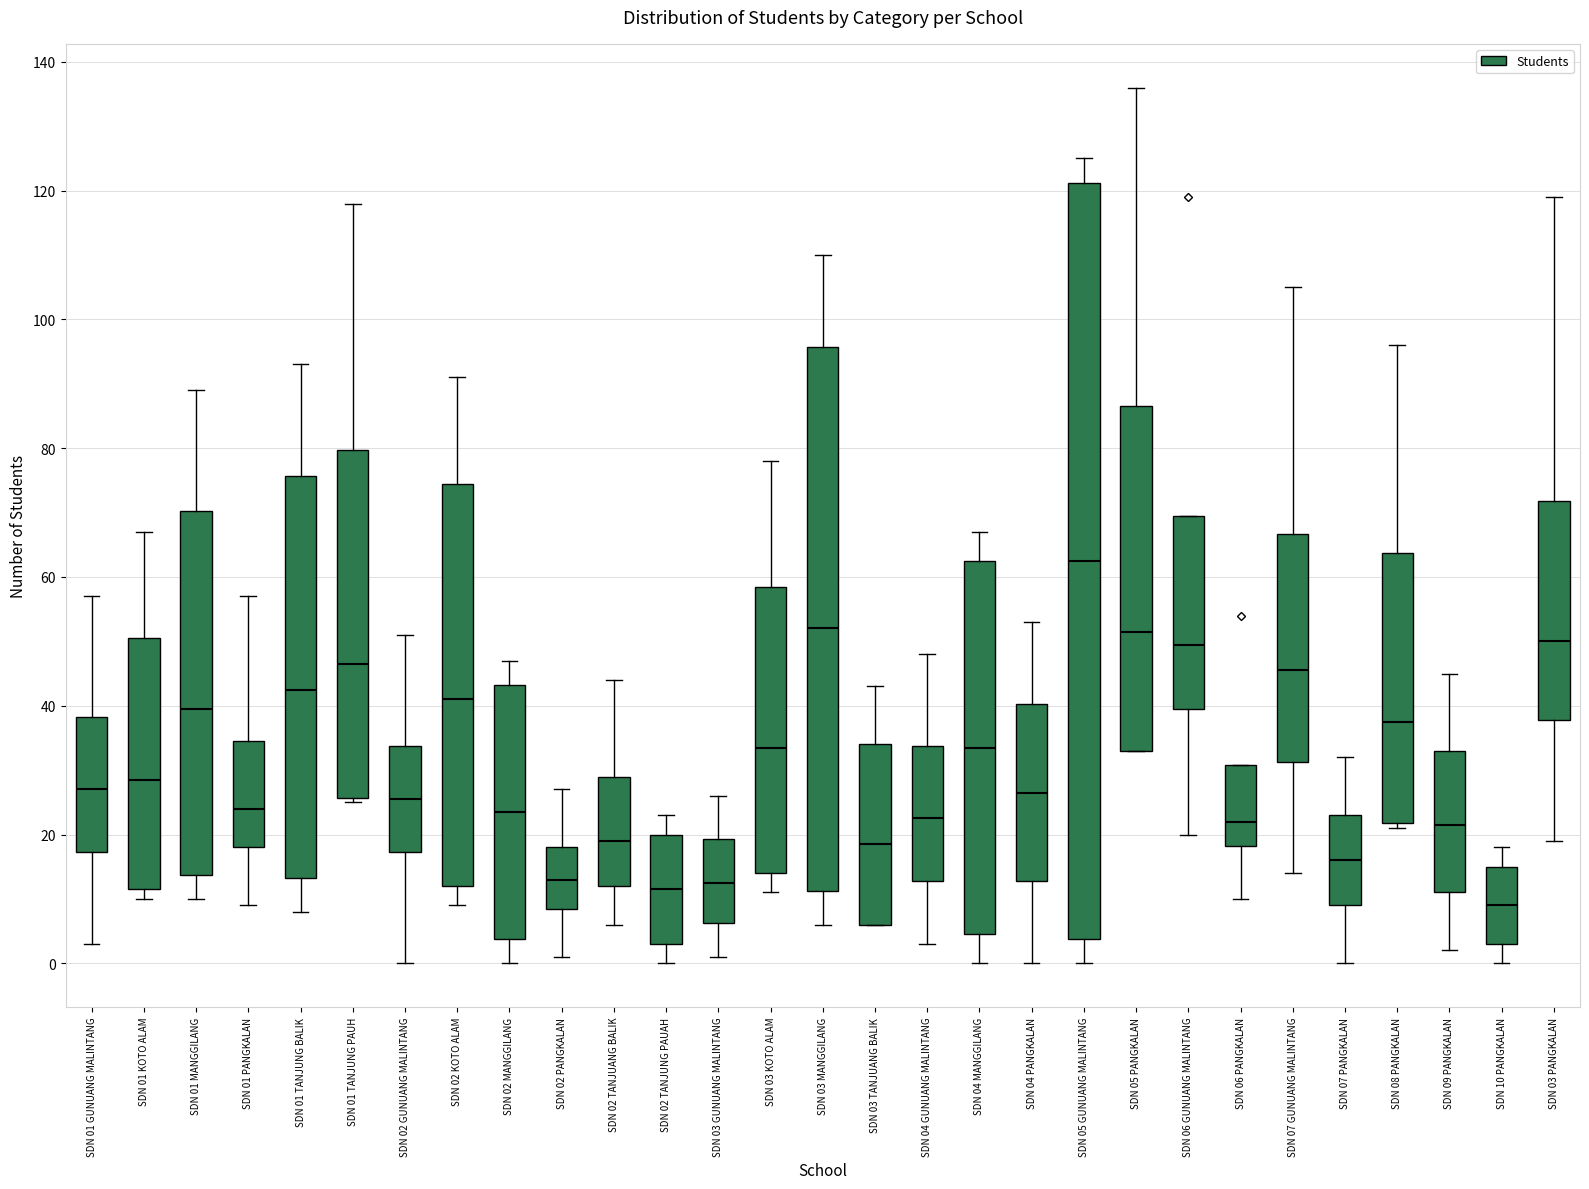

Reading left to right, transcribe this box plot: for each box, give where its median line is, the range the box spans, and where its two whiskers end, as read against the y-axis. The values are not printed on the chart, so give them approximately, as read against the axis.

SDN 01 GUNUANG MALINTANG: median 28, box 18 to 38, whiskers 4 to 58
SDN 01 KOTO ALAM: median 28, box 12 to 50, whiskers 10 to 68
SDN 01 MANGGILANG: median 40, box 14 to 70, whiskers 10 to 90
SDN 01 PANGKALAN: median 24, box 18 to 34, whiskers 10 to 58
SDN 01 TANJUNG BALIK: median 42, box 14 to 76, whiskers 8 to 94
SDN 01 TANJUNG PAUH: median 46, box 26 to 80, whiskers 26 (just below the box's lower edge) to 118
SDN 02 GUNUANG MALINTANG: median 26, box 18 to 34, whiskers 0 to 52
SDN 02 KOTO ALAM: median 42, box 12 to 74, whiskers 10 to 92
SDN 02 MANGGILANG: median 24, box 4 to 44, whiskers 0 to 48
SDN 02 PANGKALAN: median 14, box 8 to 18, whiskers 2 to 28
SDN 02 TANJUANG BALIK: median 20, box 12 to 30, whiskers 6 to 44
SDN 02 TANJUNG PAUAH: median 12, box 4 to 20, whiskers 0 to 24
SDN 03 GUNUANG MALINTANG: median 12, box 6 to 20, whiskers 2 to 26
SDN 03 KOTO ALAM: median 34, box 14 to 58, whiskers 12 to 78
SDN 03 MANGGILANG: median 52, box 12 to 96, whiskers 6 to 110
SDN 03 TANJUANG BALIK: median 18, box 6 to 34, whiskers 6 to 44
SDN 04 GUNUANG MALINTANG: median 22, box 12 to 34, whiskers 4 to 48
SDN 04 MANGGILANG: median 34, box 4 to 62, whiskers 0 to 68
SDN 04 PANGKALAN: median 26, box 12 to 40, whiskers 0 to 54
SDN 05 GUNUANG MALINTANG: median 62, box 4 to 122, whiskers 0 to 126
SDN 05 PANGKALAN: median 52, box 34 to 86, whiskers 34 to 136
SDN 06 GUNUANG MALINTANG: median 50, box 40 to 70, whiskers 20 to 70
SDN 06 PANGKALAN: median 22, box 18 to 30, whiskers 10 to 30
SDN 07 GUNUANG MALINTANG: median 46, box 32 to 66, whiskers 14 to 106
SDN 07 PANGKALAN: median 16, box 10 to 24, whiskers 0 to 32
SDN 08 PANGKALAN: median 38, box 22 to 64, whiskers 22 (just below the box's lower edge) to 96
SDN 09 PANGKALAN: median 22, box 12 to 34, whiskers 2 to 46
SDN 10 PANGKALAN: median 10, box 4 to 16, whiskers 0 to 18
SDN 03 PANGKALAN: median 50, box 38 to 72, whiskers 20 to 120